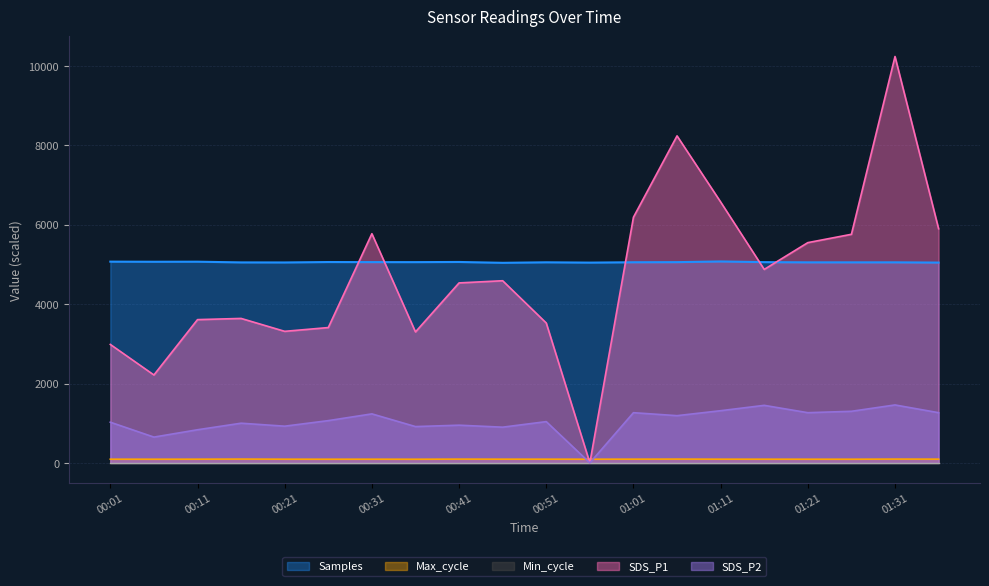

How many lines are shown in the chart?

5